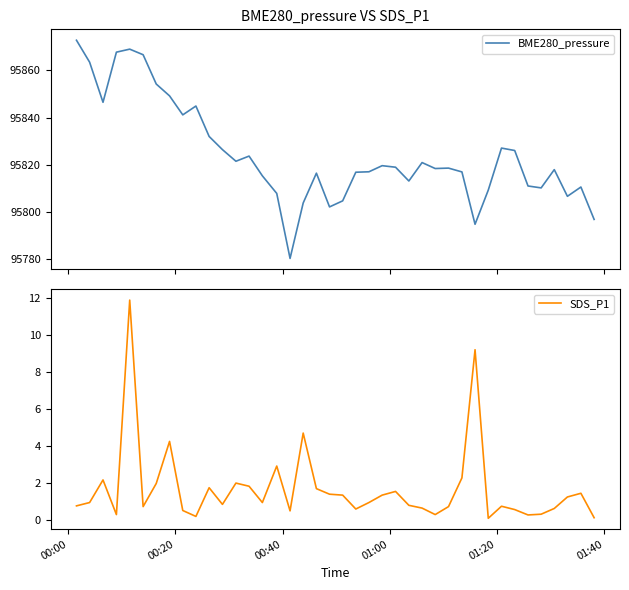

What is the lowest value of the BME280_pressure series?

95780.2